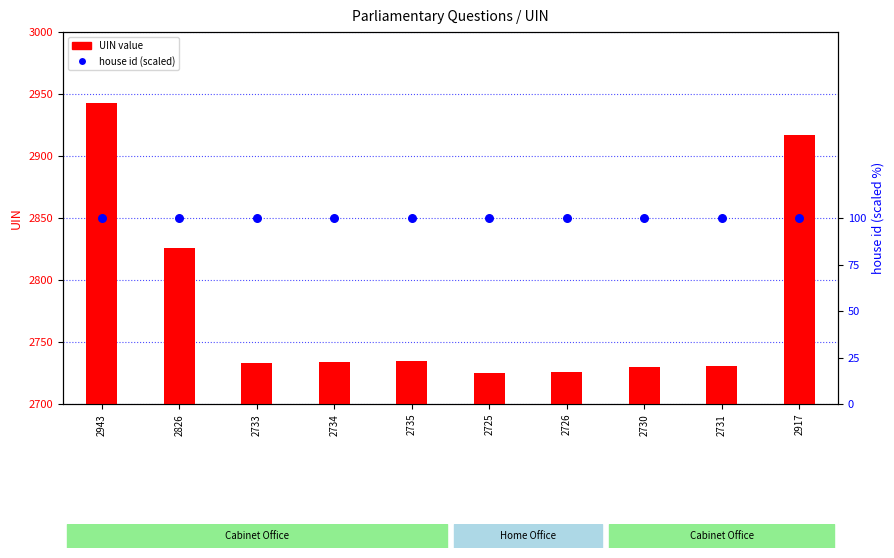

Which series reaches the minimum Y coordinate?

house id (scaled)